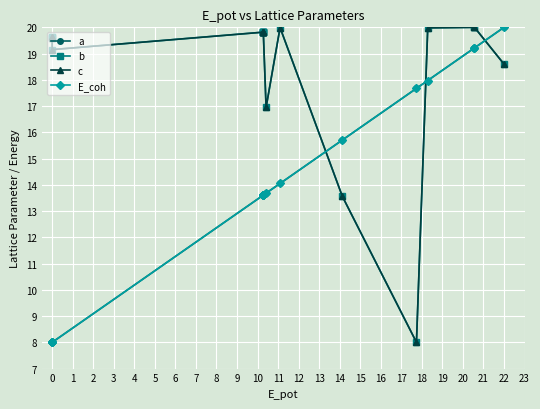

What is the label of the 17th point from the left?

15